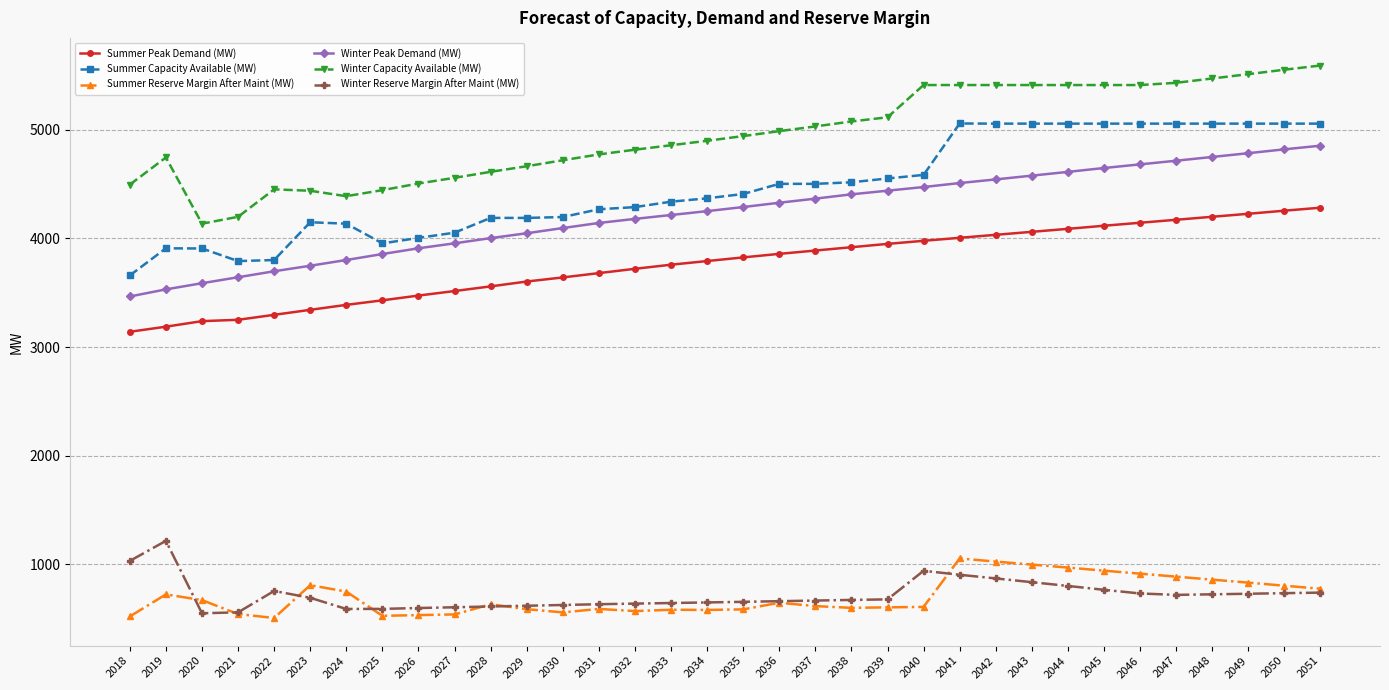

What is the highest value of the Summer Peak Demand (MW) series?

4283.6